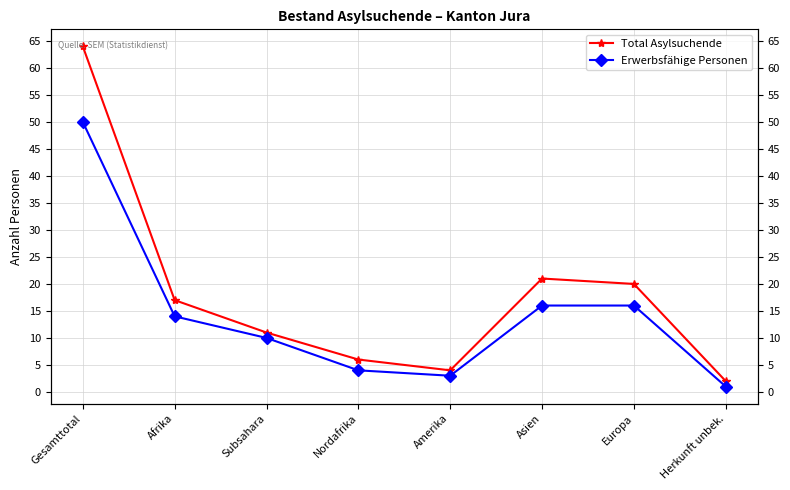

What are all the series names shown in the legend?

Total Asylsuchende, Erwerbsfähige Personen